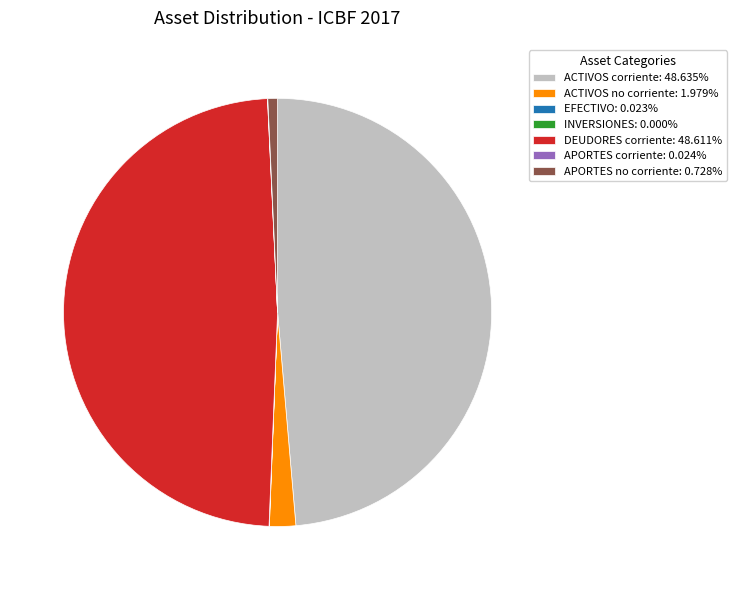

Does any single category account for the majority?

No